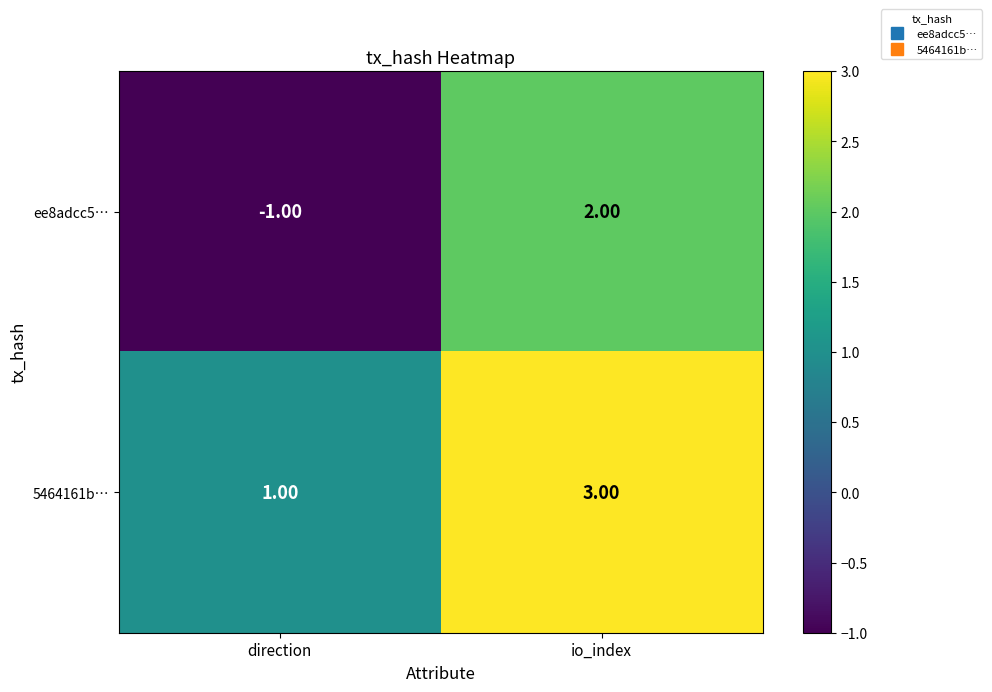

Which series has the largest total across all categories?

5464161b…